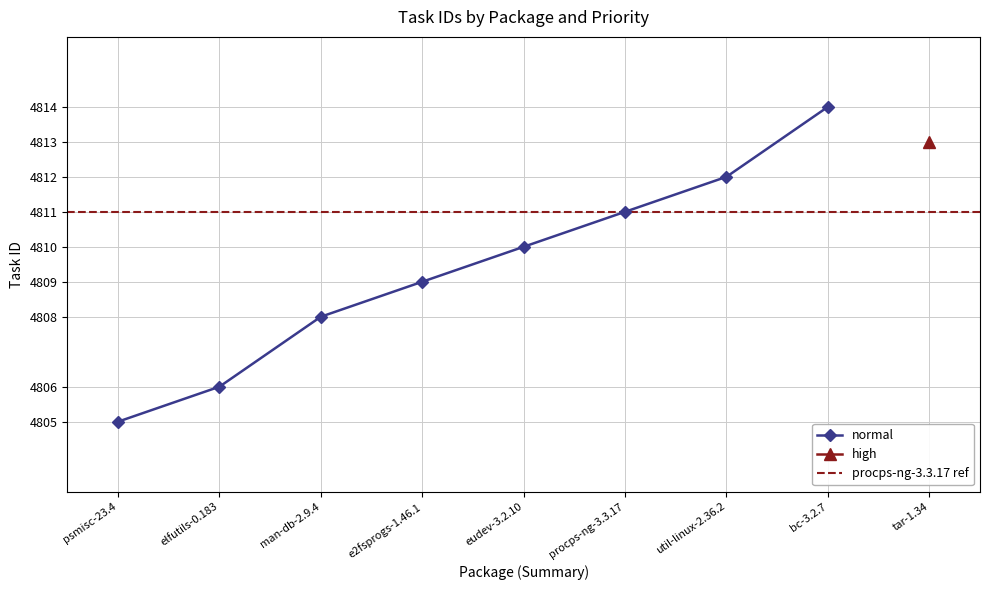

Rank the categories by normal value from lowest to highest.

psmisc-23.4, elfutils-0.183, man-db-2.9.4, e2fsprogs-1.46.1, eudev-3.2.10, procps-ng-3.3.17, util-linux-2.36.2, bc-3.2.7